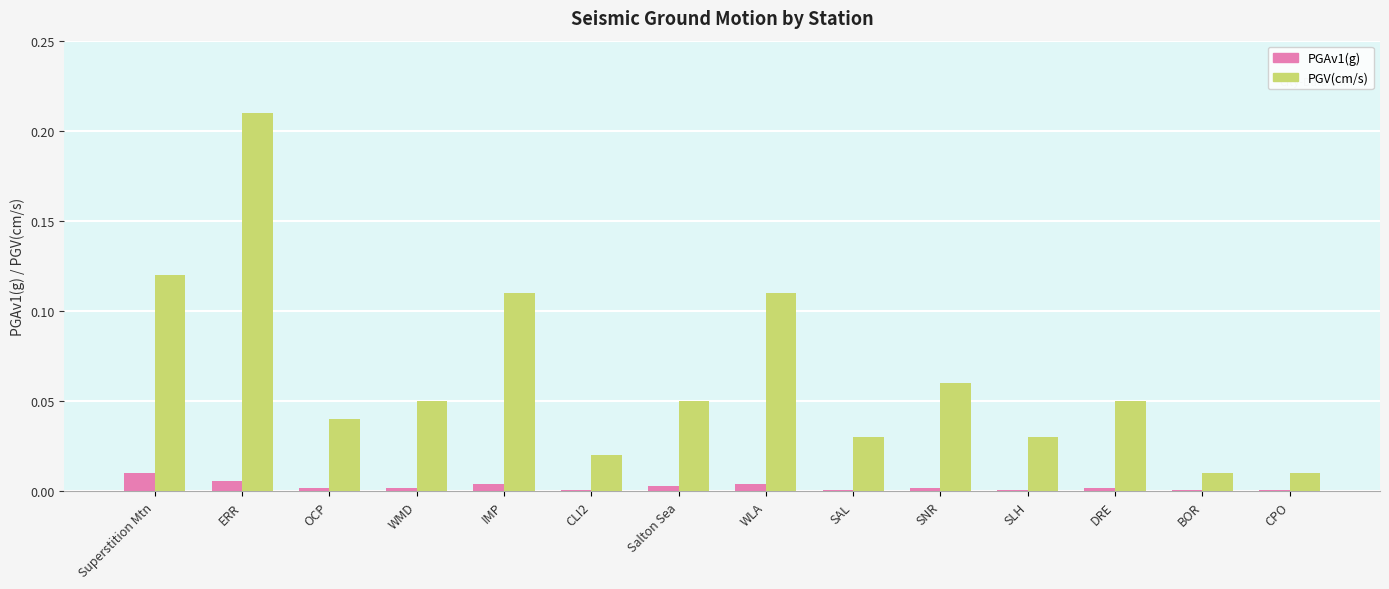

Count the number of data series in this chart.

2